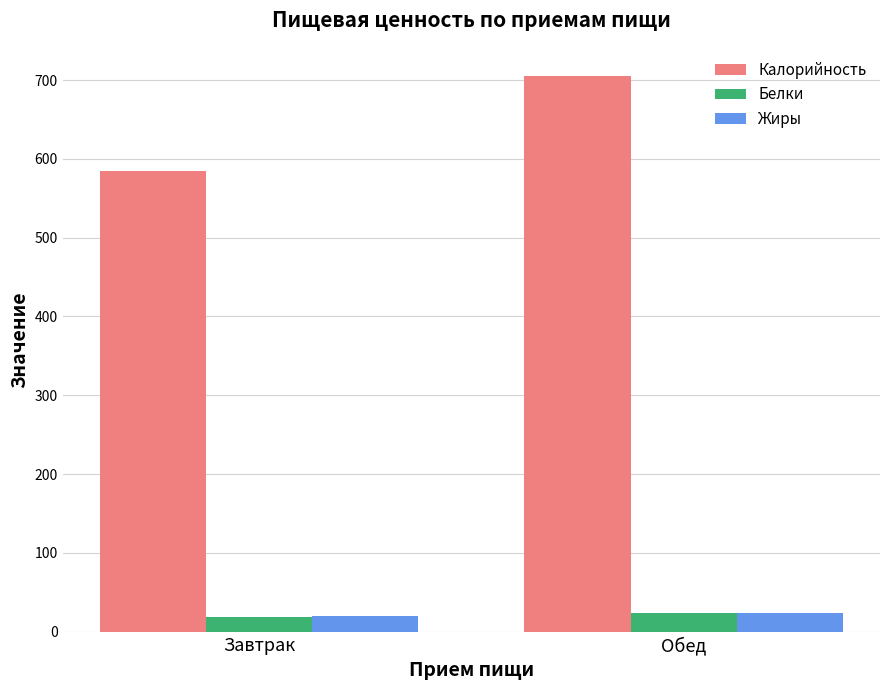

What is the difference between the Жиры values at Завтрак and Обед?

4.4